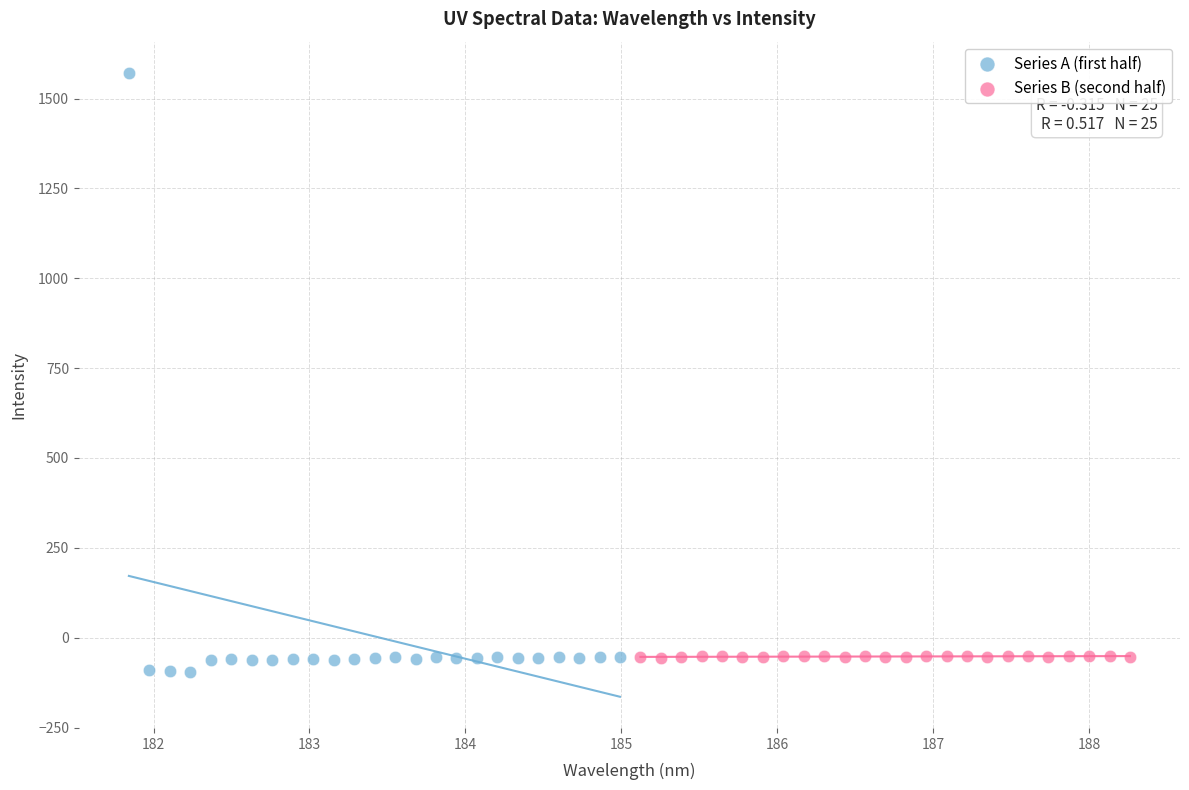

Which series has the widest spread of Y values?

Series A (first half)